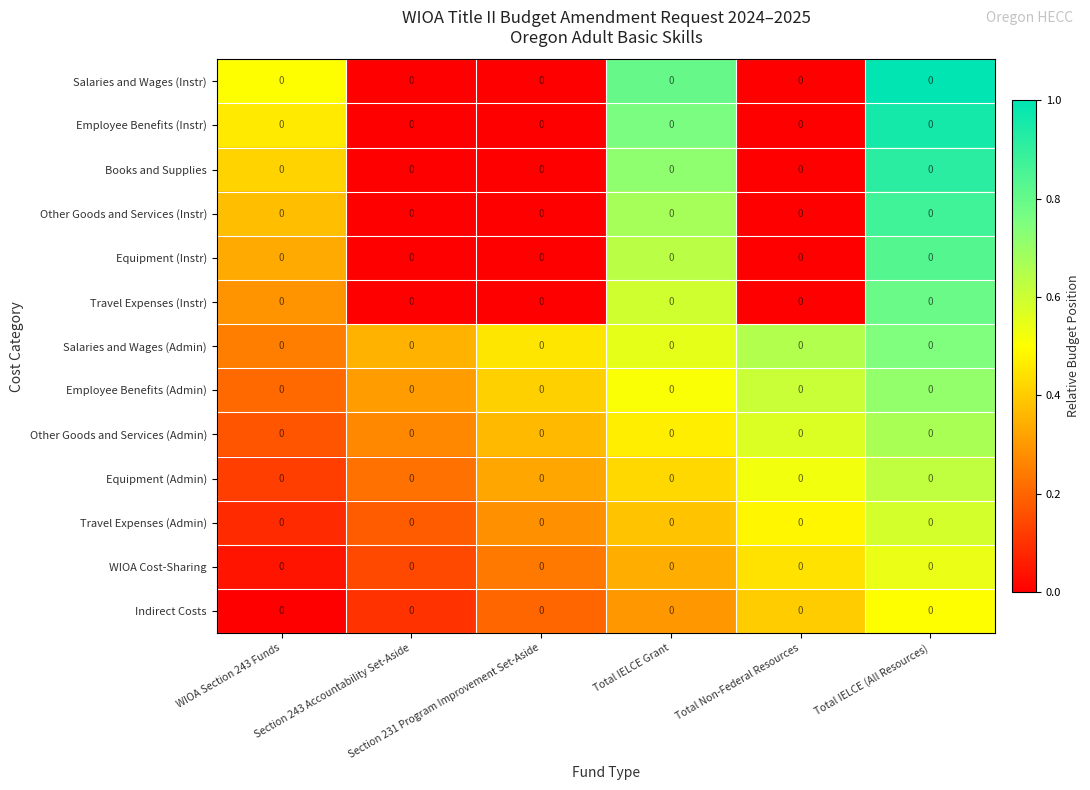

Read the Books and Supplies value at WIOA Section 243 Funds.

0.4